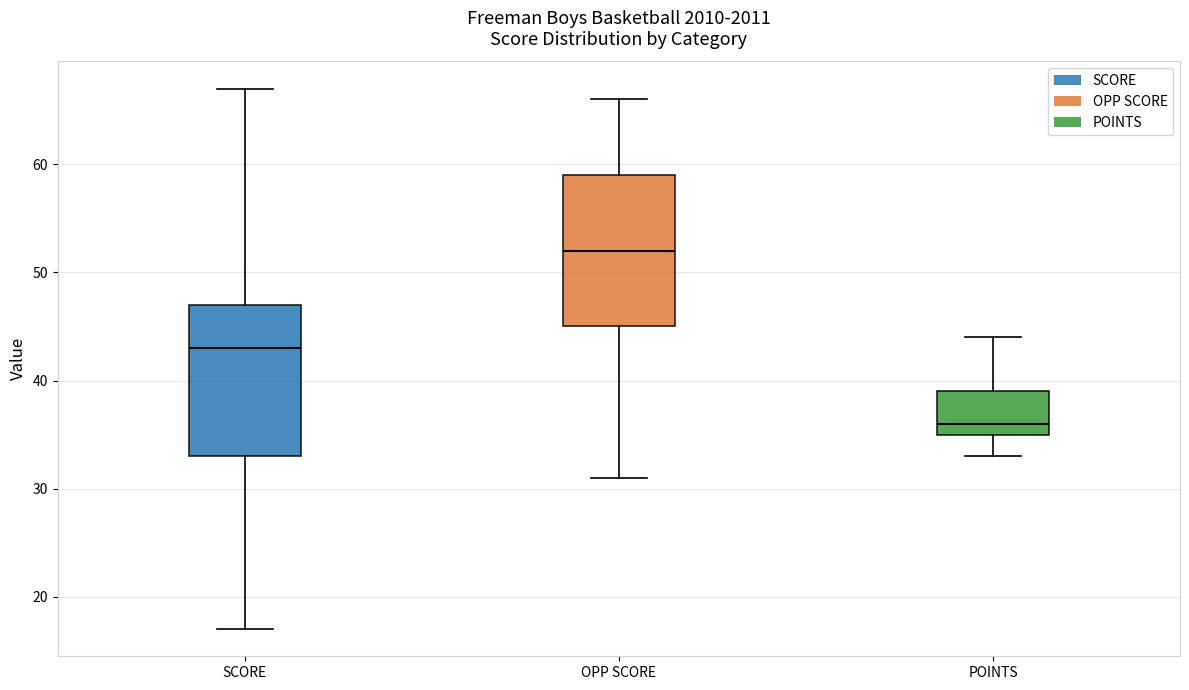

Where is the lower edge of the box for SCORE on the y-axis? The values are not printed on the chart, so give them approximately, as read against the axis.

33